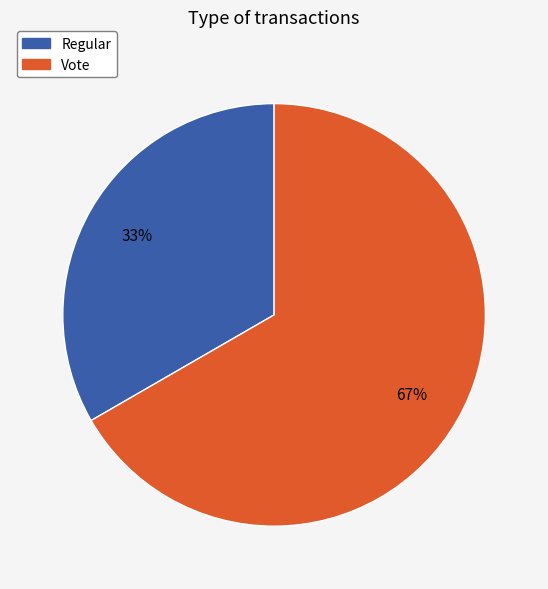

How many segments does this pie chart have?

2